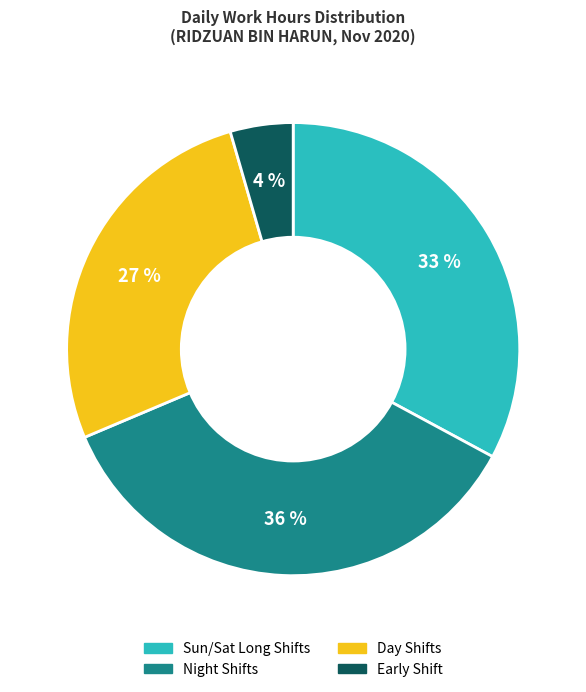

Is there a majority slice in this chart?

No